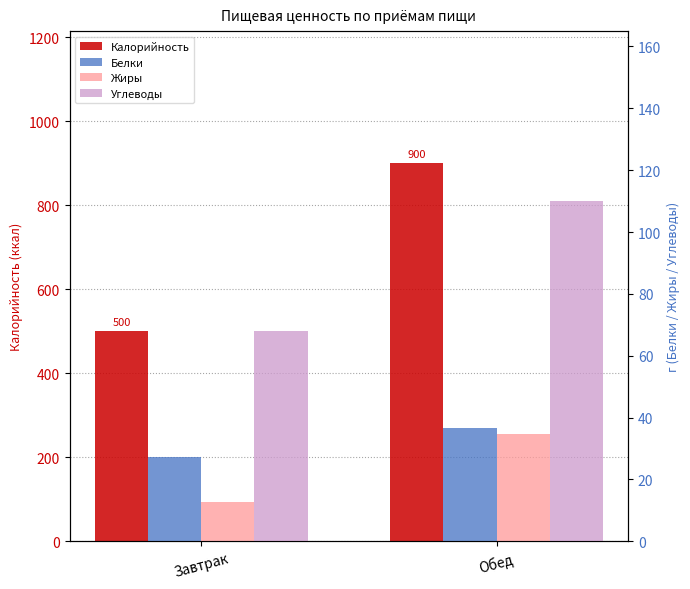

Rank the series by their maximum value, from highest to lowest.

Калорийность, Углеводы, Белки, Жиры